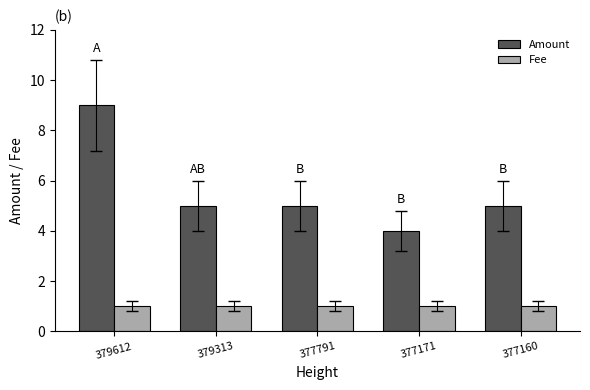

At how many categories does at least one series exceed 6?

1